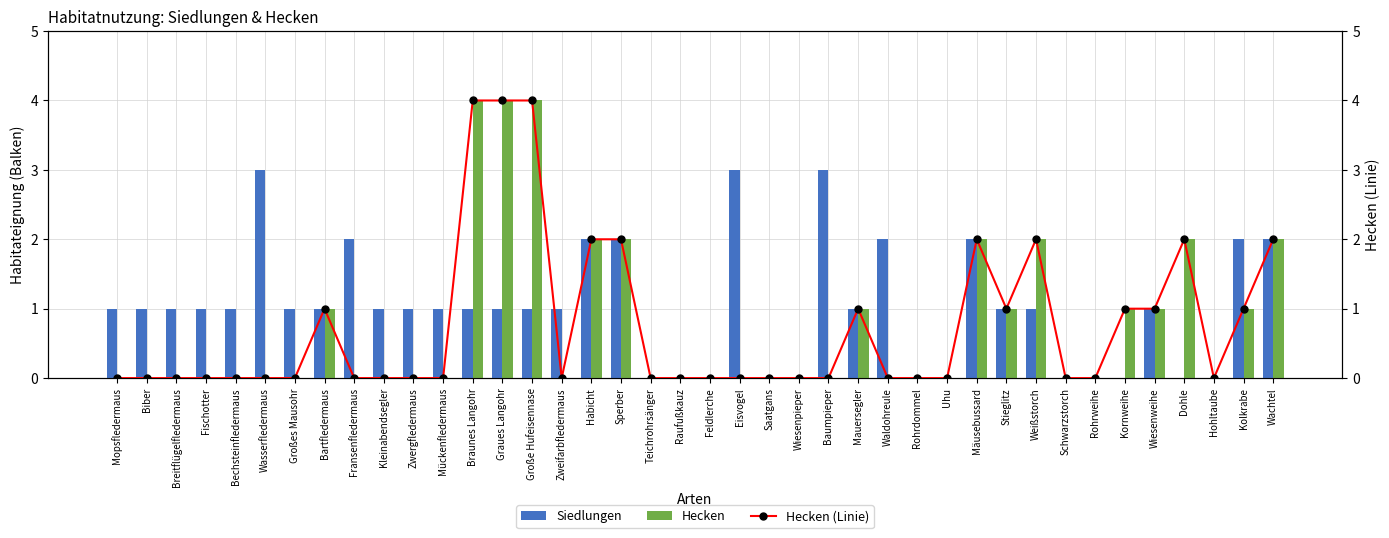

At which category is the sum across all series the highest?

Braunes Langohr